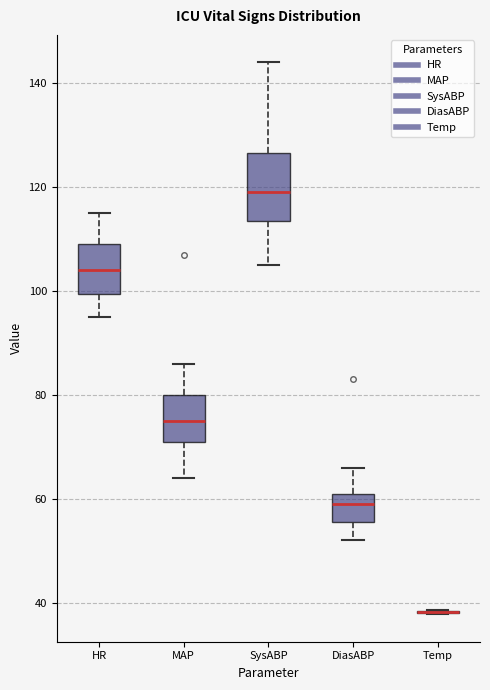

Comparing the boxes themselves (not the whiskers), which one is the tallest?

SysABP